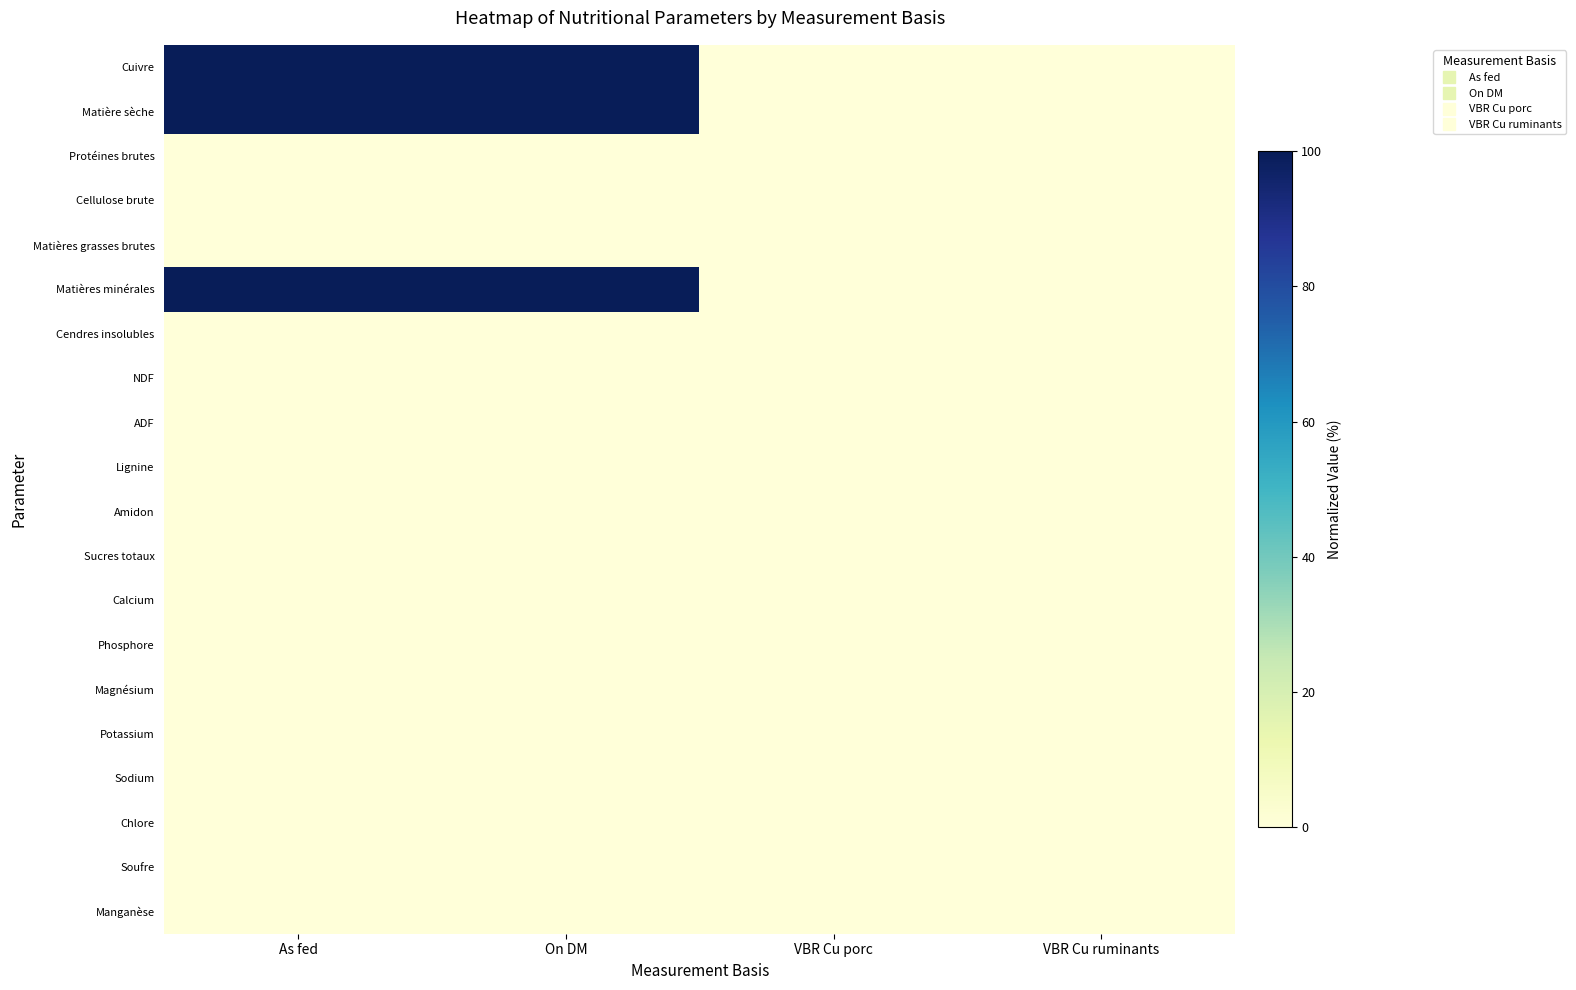

Rank the series by their maximum value, from highest to lowest.

Cuivre, Matière sèche, Matières minérales, Protéines brutes, Cellulose brute, Matières grasses brutes, Cendres insolubles, NDF, ADF, Lignine, Amidon, Sucres totaux, Calcium, Phosphore, Magnésium, Potassium, Sodium, Chlore, Soufre, Manganèse